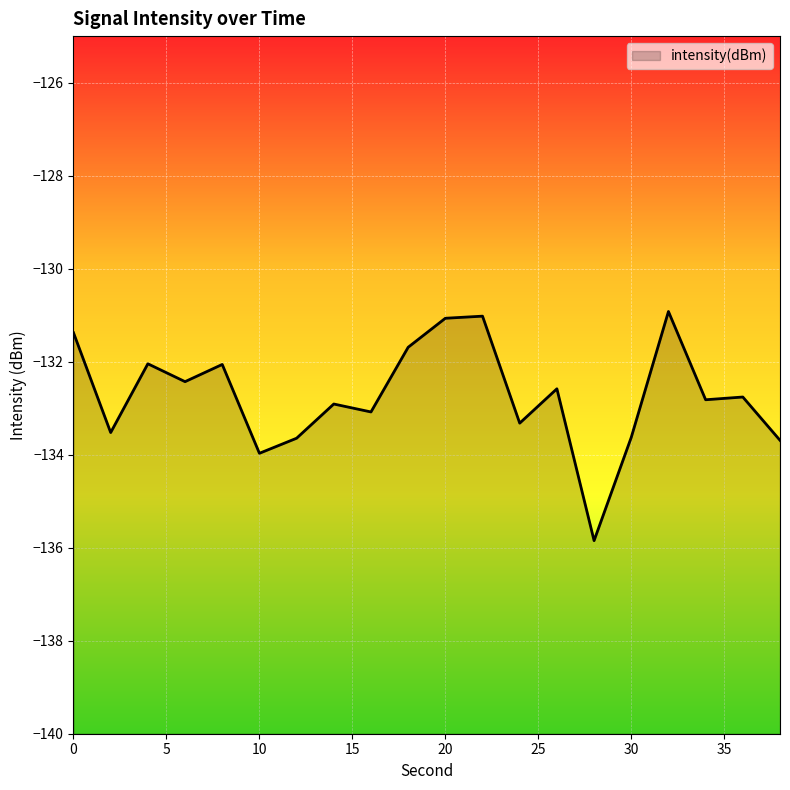

What is the value of the 12th point from the left?

-131.0